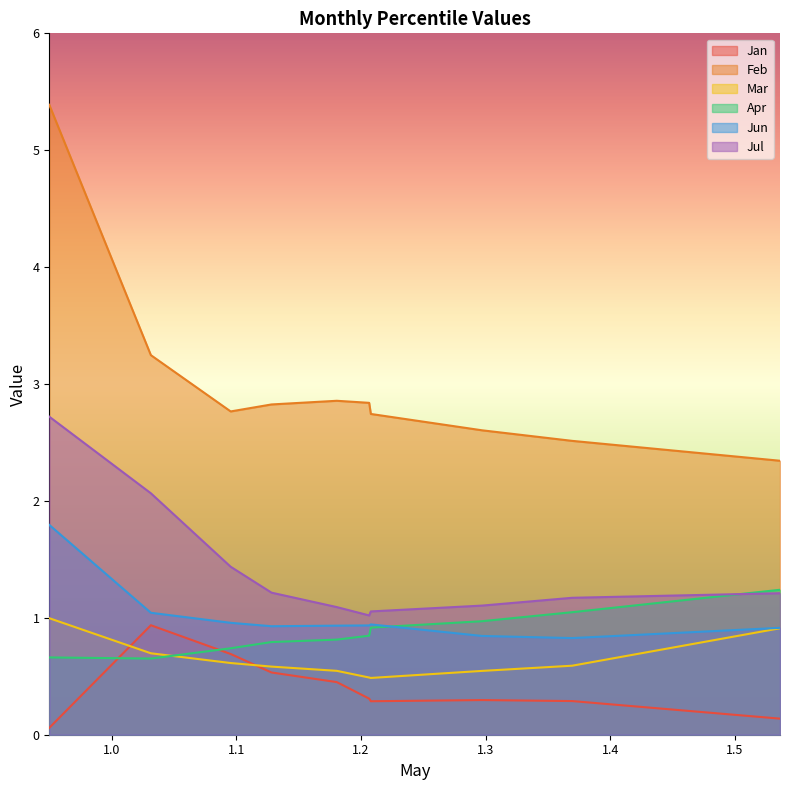

In Feb, how many points are lower than both neighbors (excluding endpoints)?

1